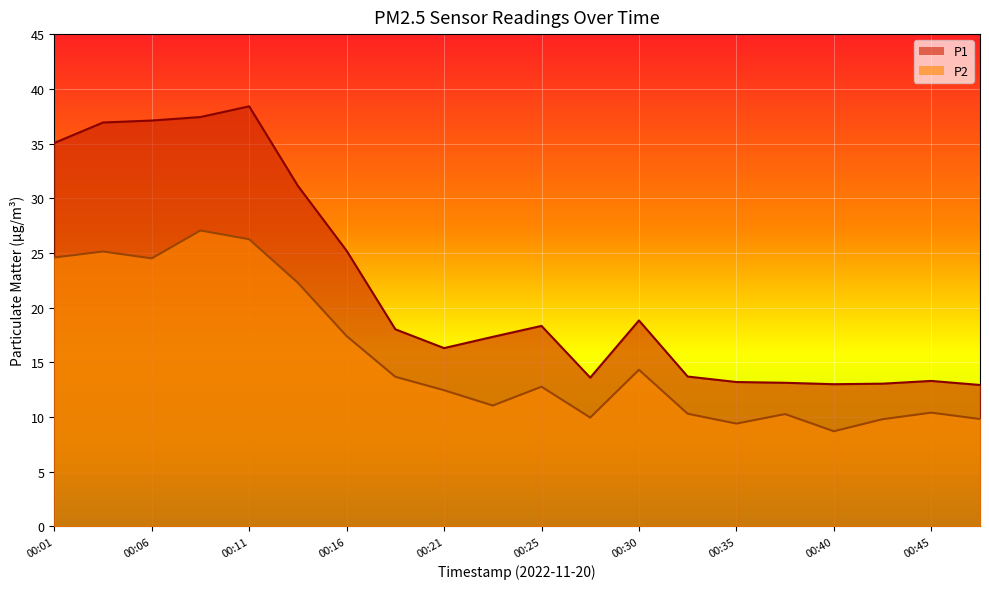

How many lines are shown in the chart?

2